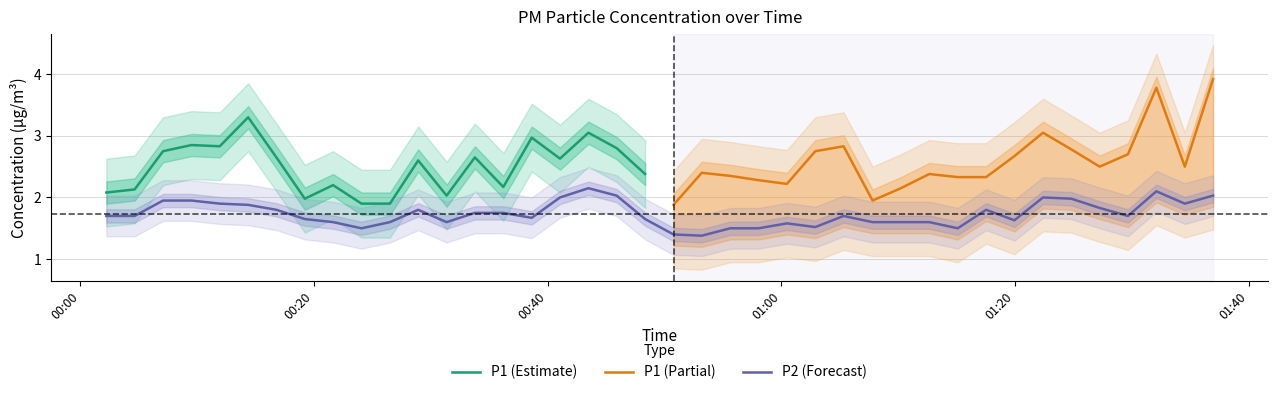

What is the minimum value shown in the chart?

1.4